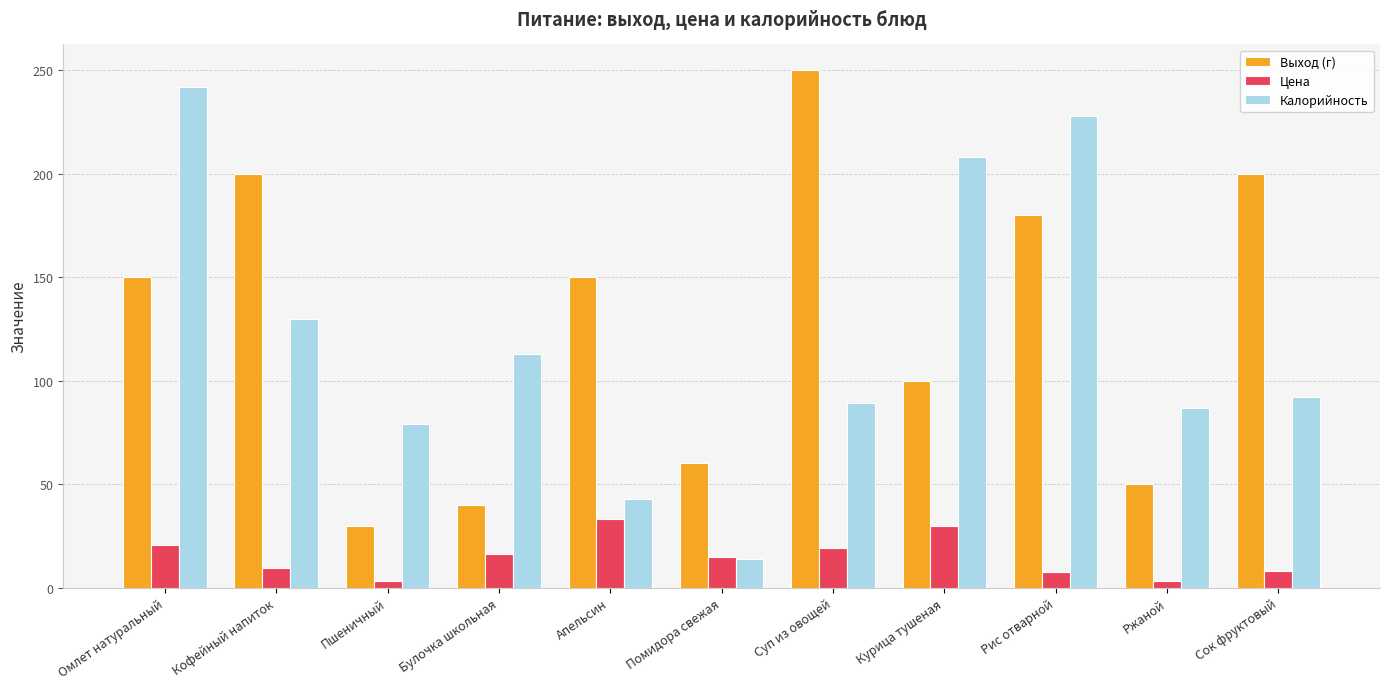

What is the difference between the maximum and minimum values in the Калорийность series?

228.0